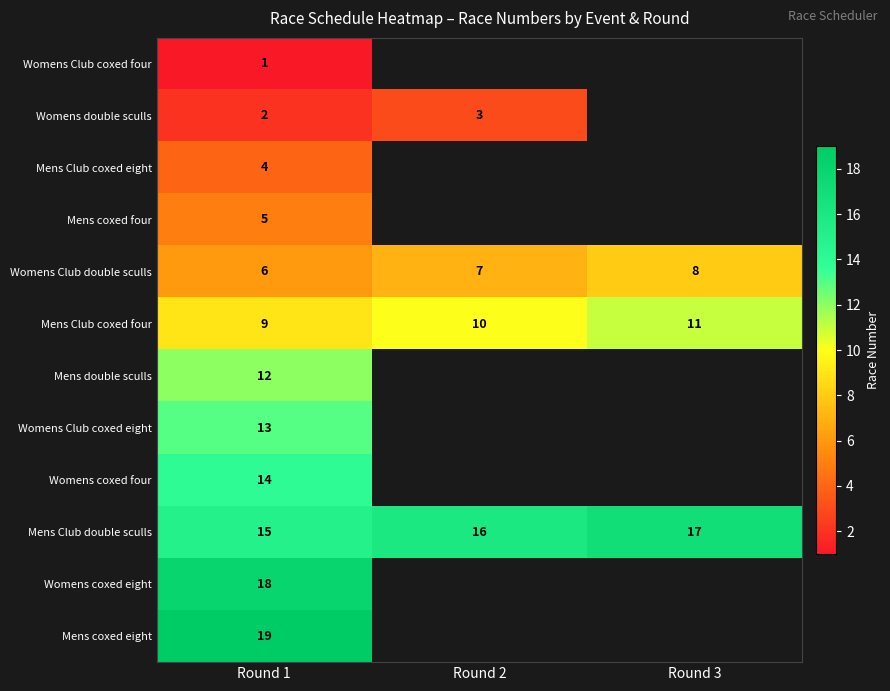

What is the minimum value shown in the chart?

1.0